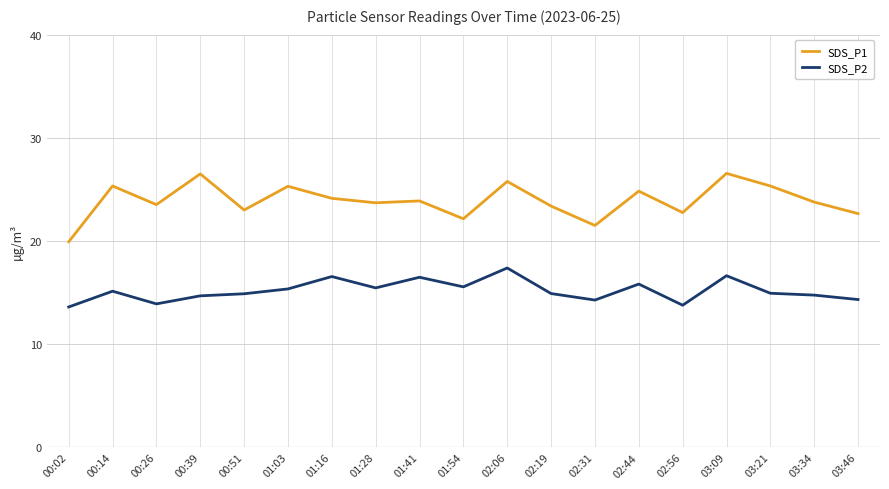

What is the spread (max minus min) of values at 02:31?

7.2